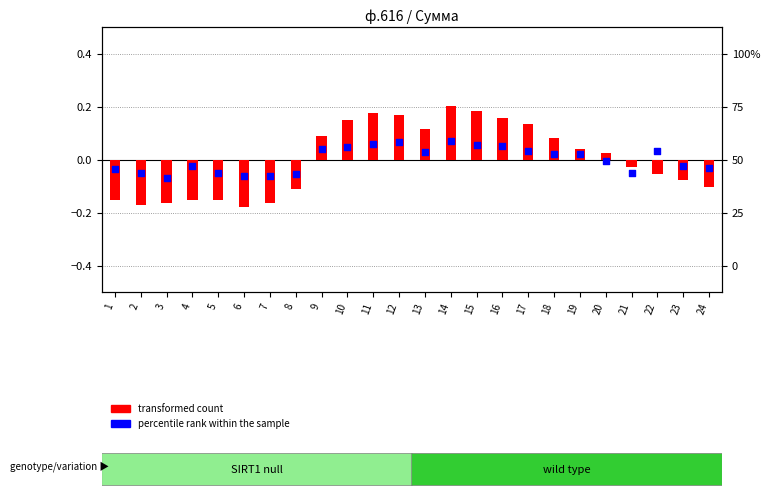

Is the value of transformed count at 3 greater than the value of percentile rank within the sample at 15?

No